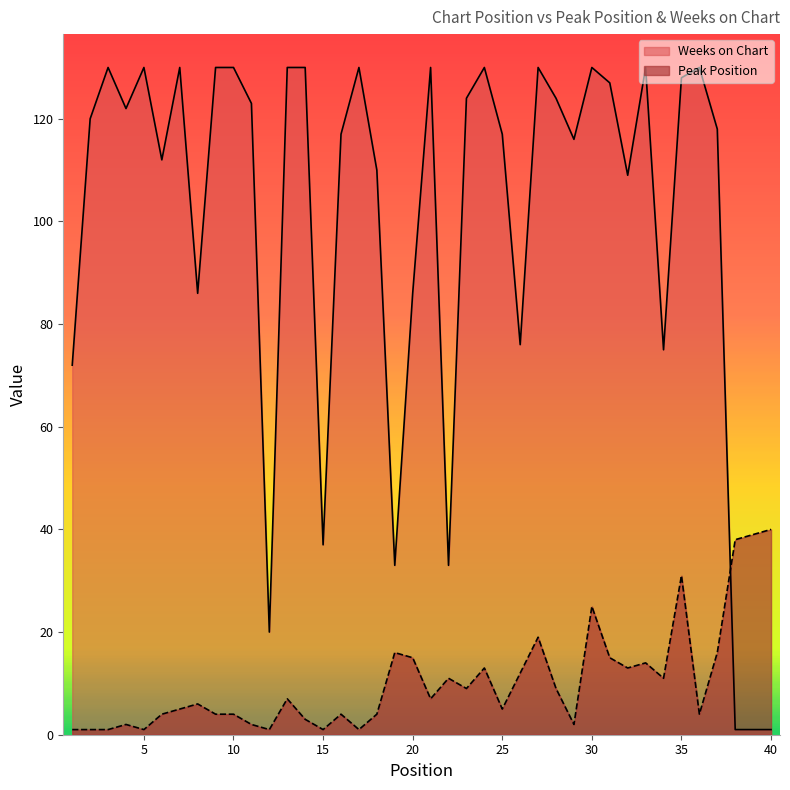

What is the average value of the Peak Position series?

10